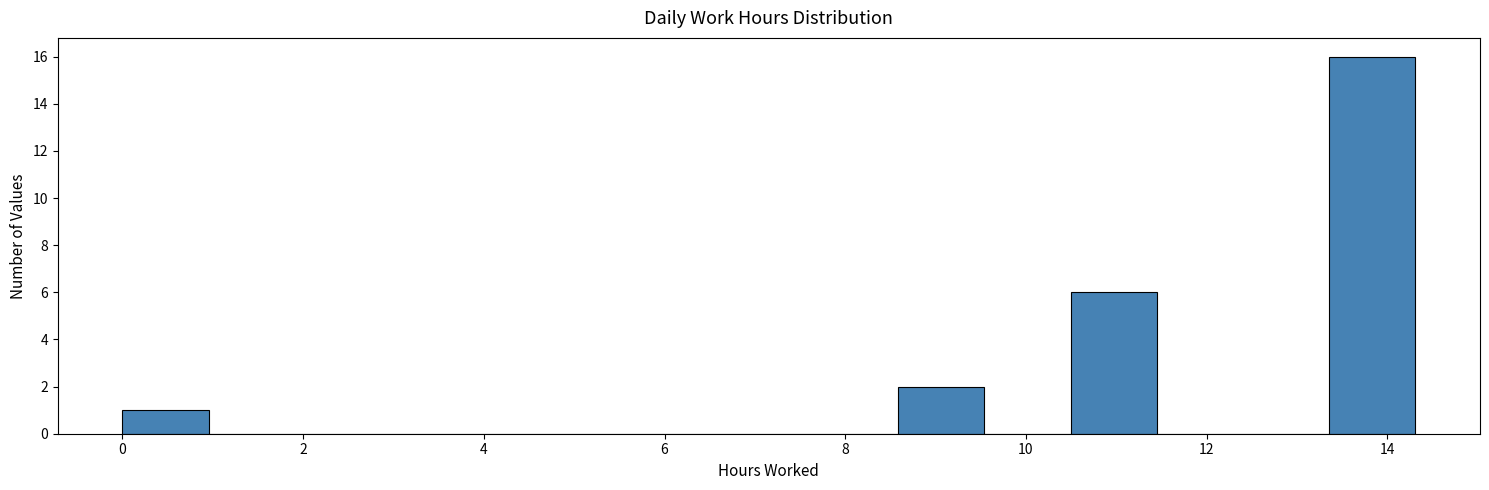

How tall is the bar that spans 0.0 to 1.0 on the x-axis? Neither the bar edges nor the heights are printed on the chart, so give them approximately, as read against the axes.

1